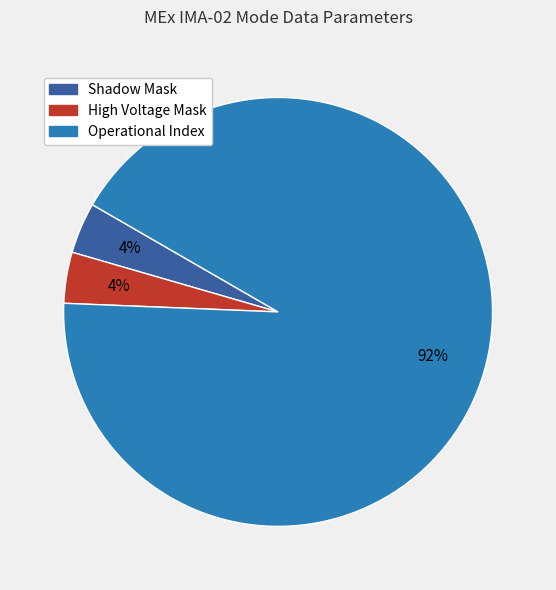

Is there a majority slice in this chart?

Yes